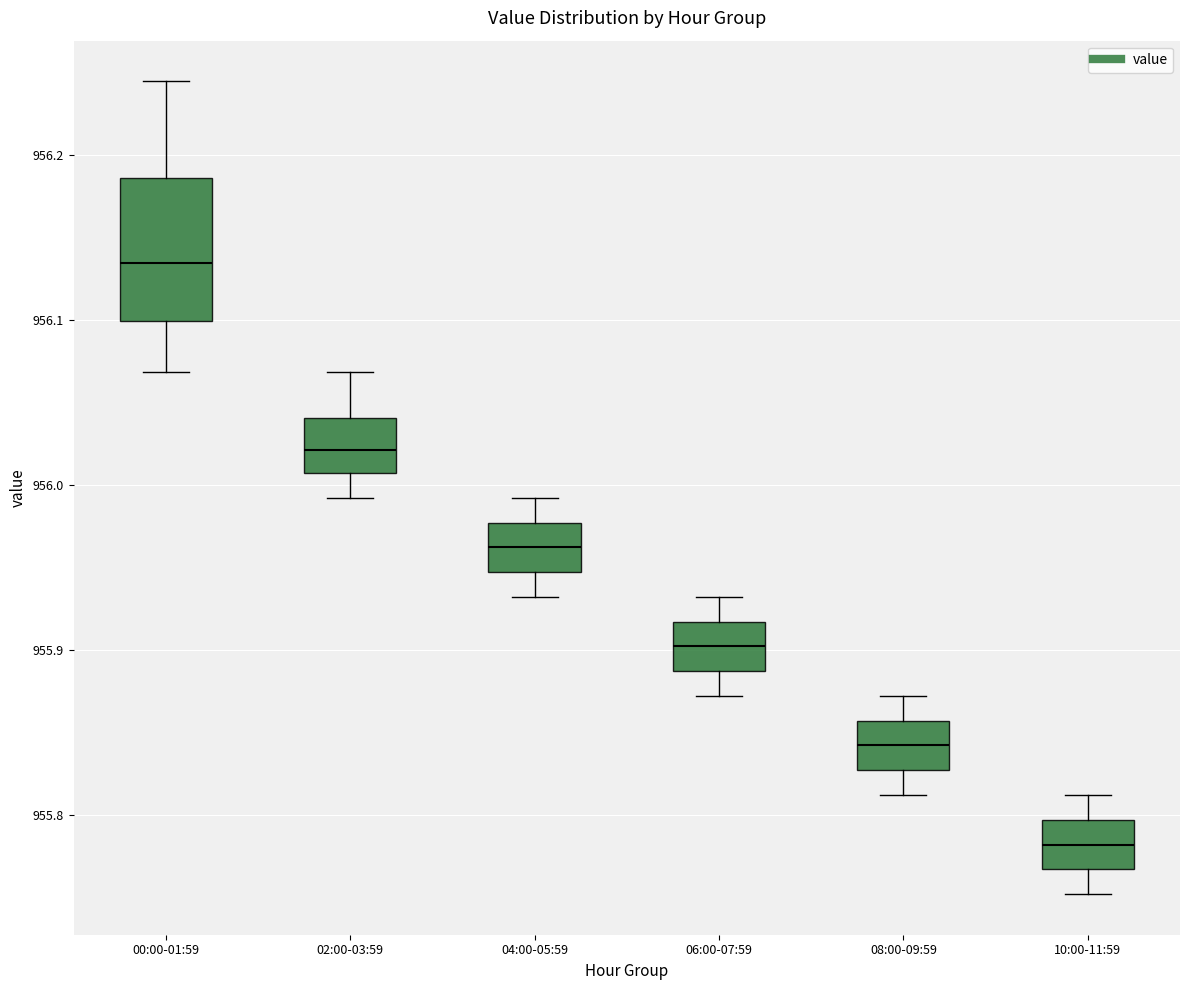

Reading left to right, read every box against the y-axis: the position of its median line, the range the box covers, and the ends of its whiskers. The values are not printed on the chart, so give them approximately, as read against the axis.

00:00-01:59: median 956.13, box 956.10 to 956.19, whiskers 956.07 to 956.24
02:00-03:59: median 956.02, box 956.01 to 956.04, whiskers 955.99 to 956.07
04:00-05:59: median 955.96, box 955.95 to 955.98, whiskers 955.93 to 955.99
06:00-07:59: median 955.90, box 955.89 to 955.92, whiskers 955.87 to 955.93
08:00-09:59: median 955.84, box 955.83 to 955.86, whiskers 955.81 to 955.87
10:00-11:59: median 955.78, box 955.77 to 955.80, whiskers 955.75 to 955.81